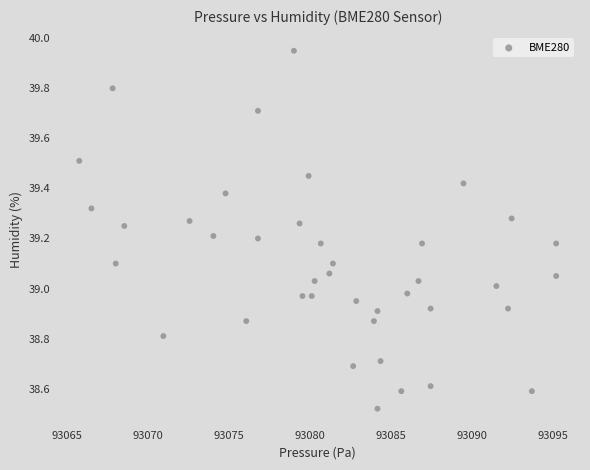

What is the range of Y values (max minus min)?

1.4